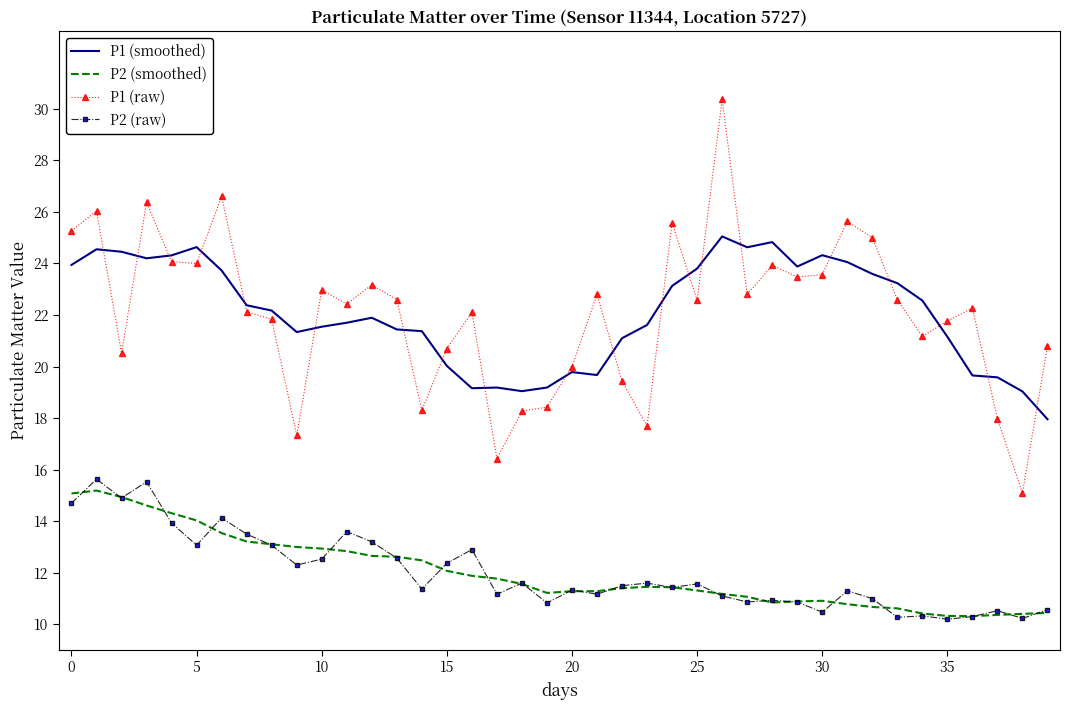

Which series ends up on top after the final intersection of P1 (raw) and P1 (smoothed)?

P1 (raw)